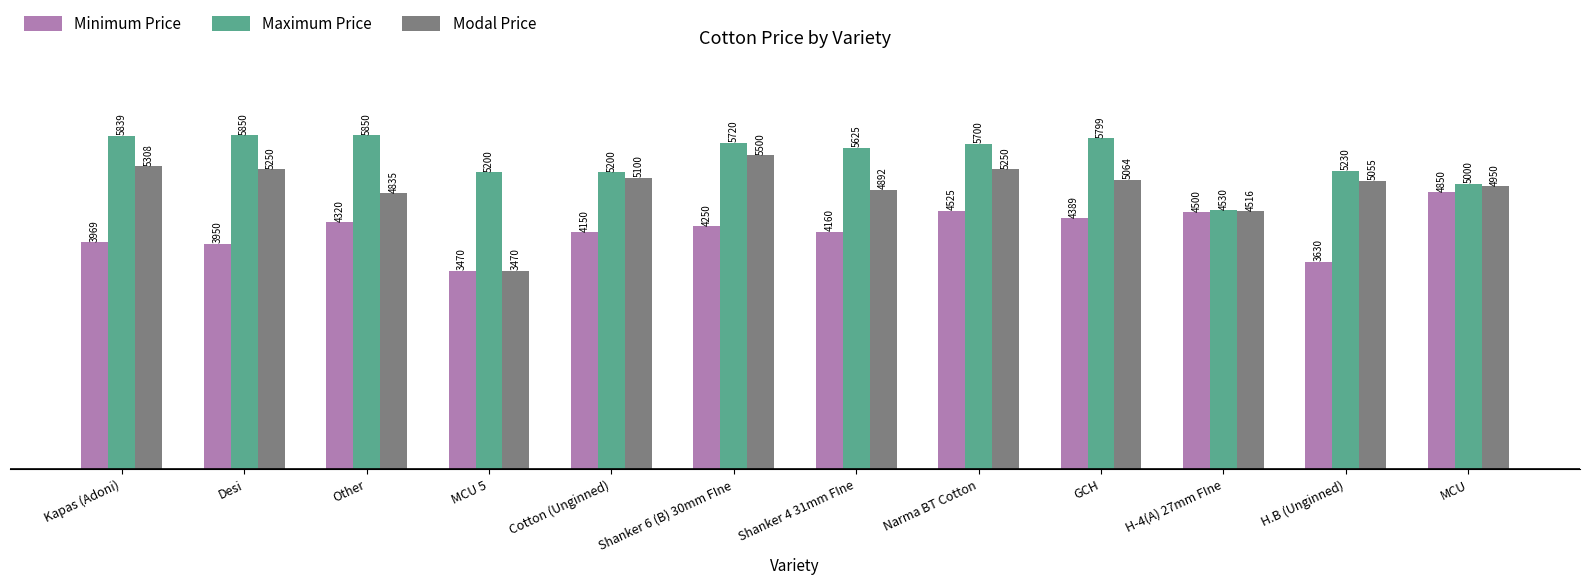

What is the label of the 11th bar from the left?

H.B (Unginned)